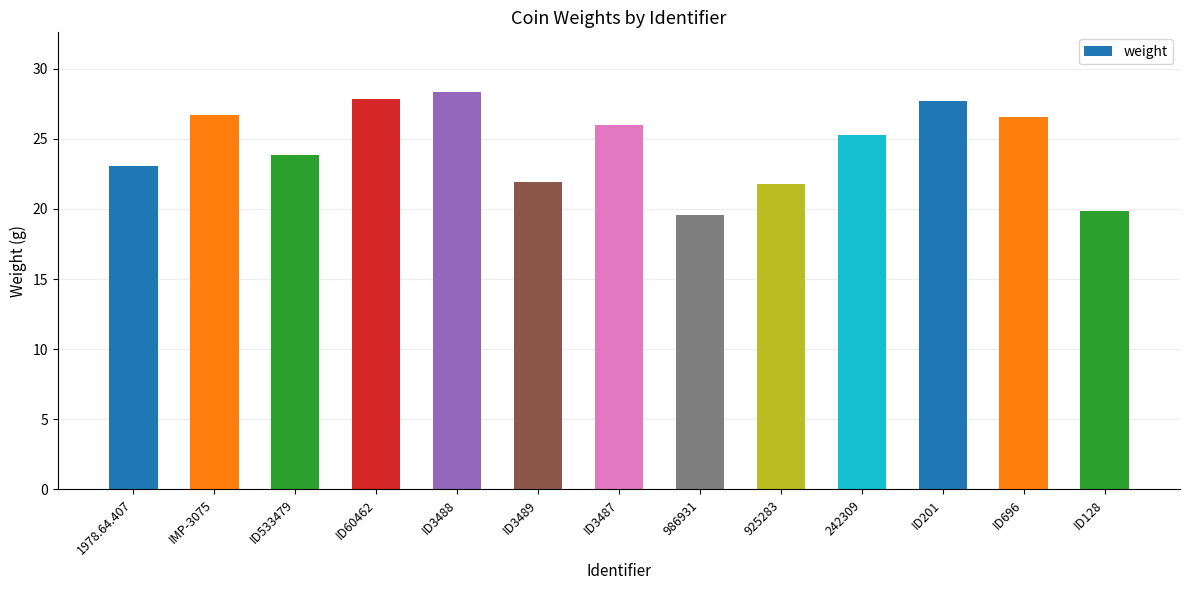

What is the greatest value displayed?

28.3